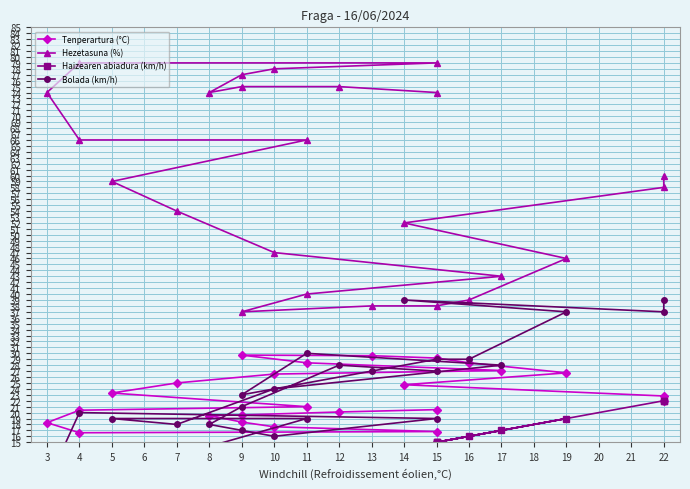

What is the minimum value for Haizearen abiadura (km/h)?

3.0